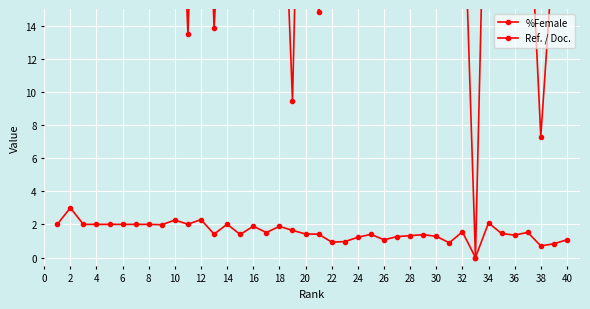

True or false: %Female and Ref. / Doc. cross at least once.

False